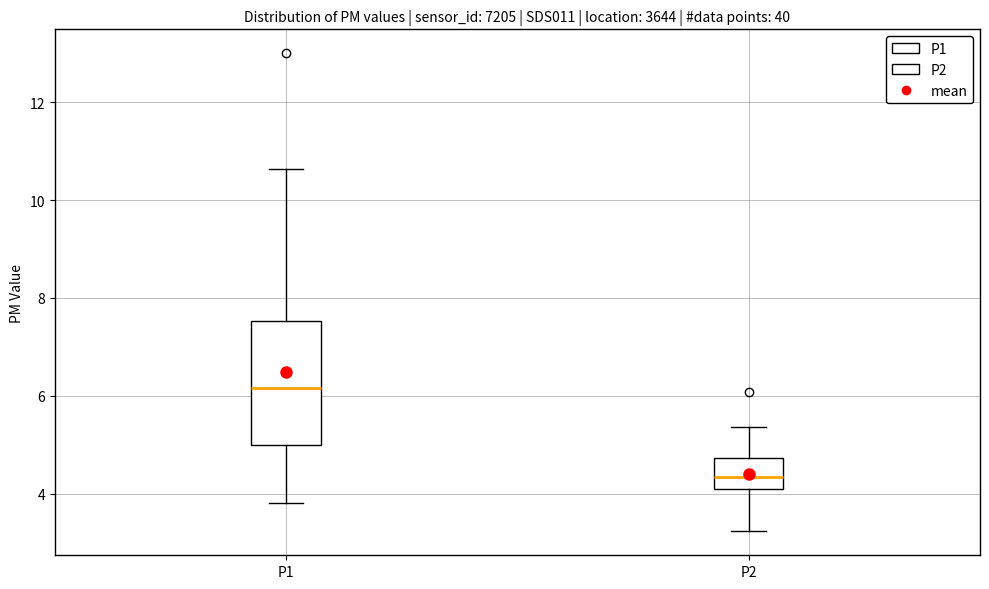

Reading left to right, transcribe this box plot: for each box, give where its median line is, the range the box spans, and where its two whiskers end, as read against the y-axis. The values are not printed on the chart, so give them approximately, as read against the axis.

P1: median 6.2, box 5.0 to 7.6, whiskers 3.8 to 10.6
P2: median 4.4, box 4.0 to 4.8, whiskers 3.2 to 5.4